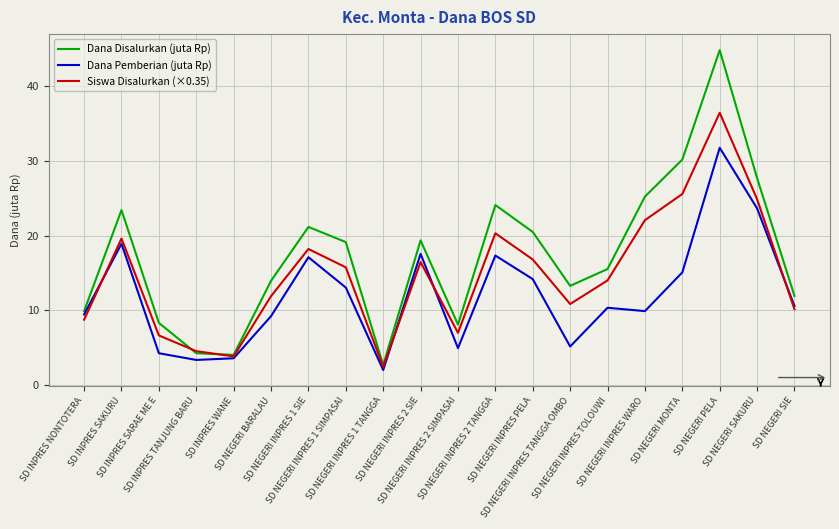

At which label does Dana Disalurkan (juta Rp) reach its peak?

SD NEGERI PELA